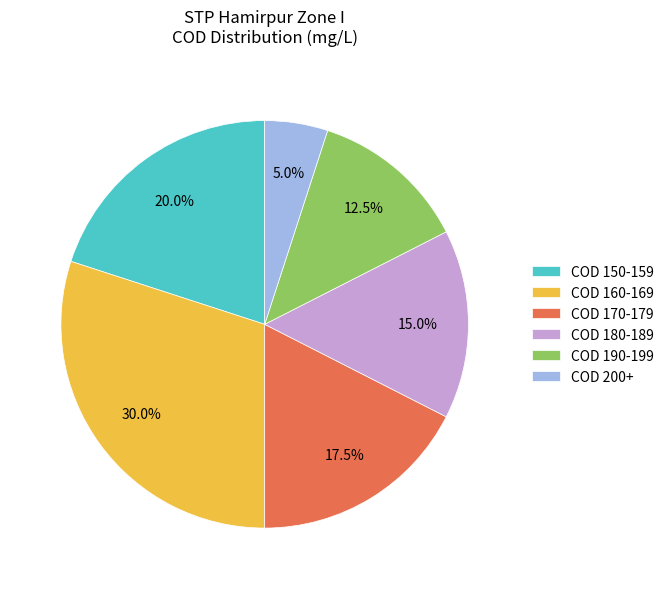

How many segments does this pie chart have?

6